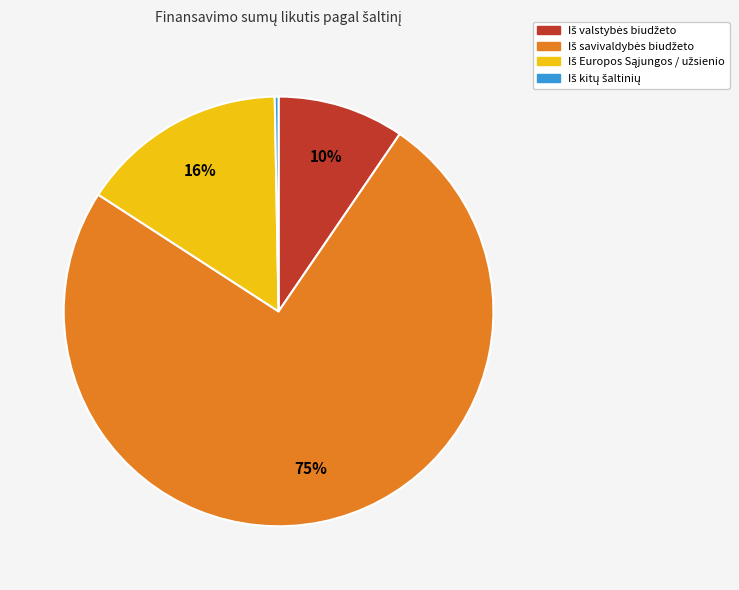

To the nearest percent, what is the difference between the largest and smallest slice percentages?

74%